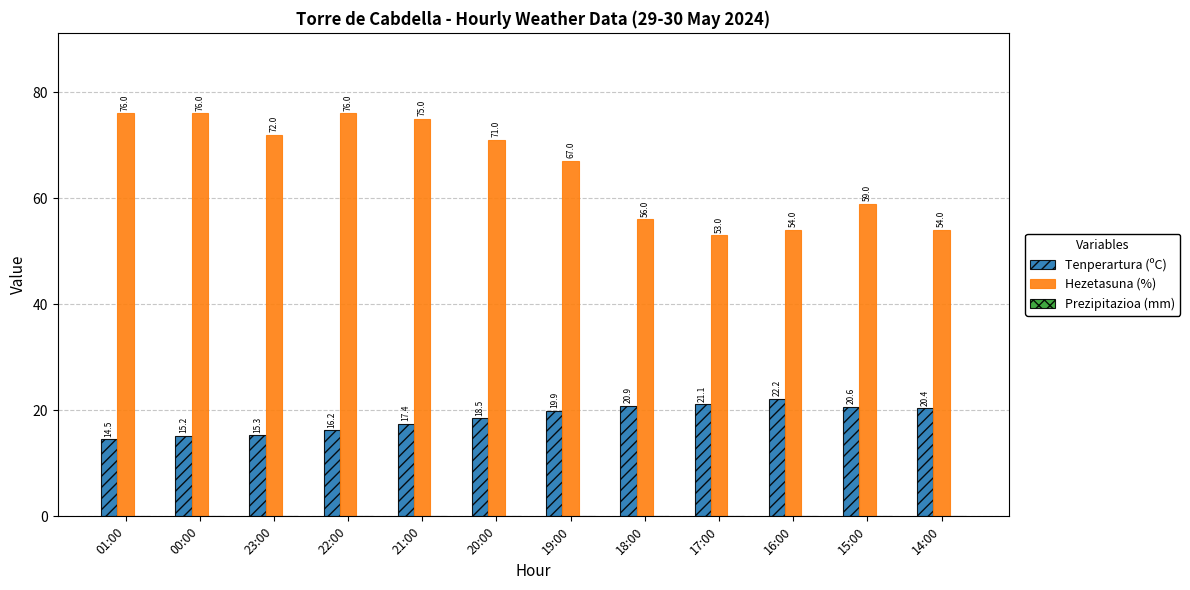

How many values in the Tenperartura (ºC) series exceed 19?

6